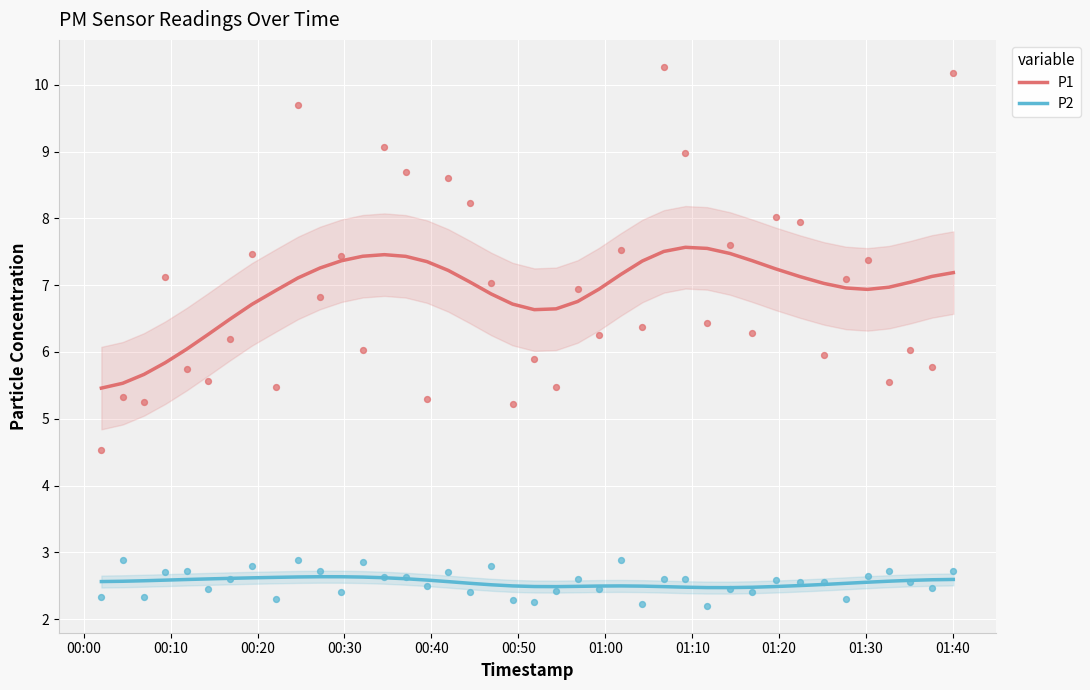

True or false: P1 and P2 intersect in this chart.

False